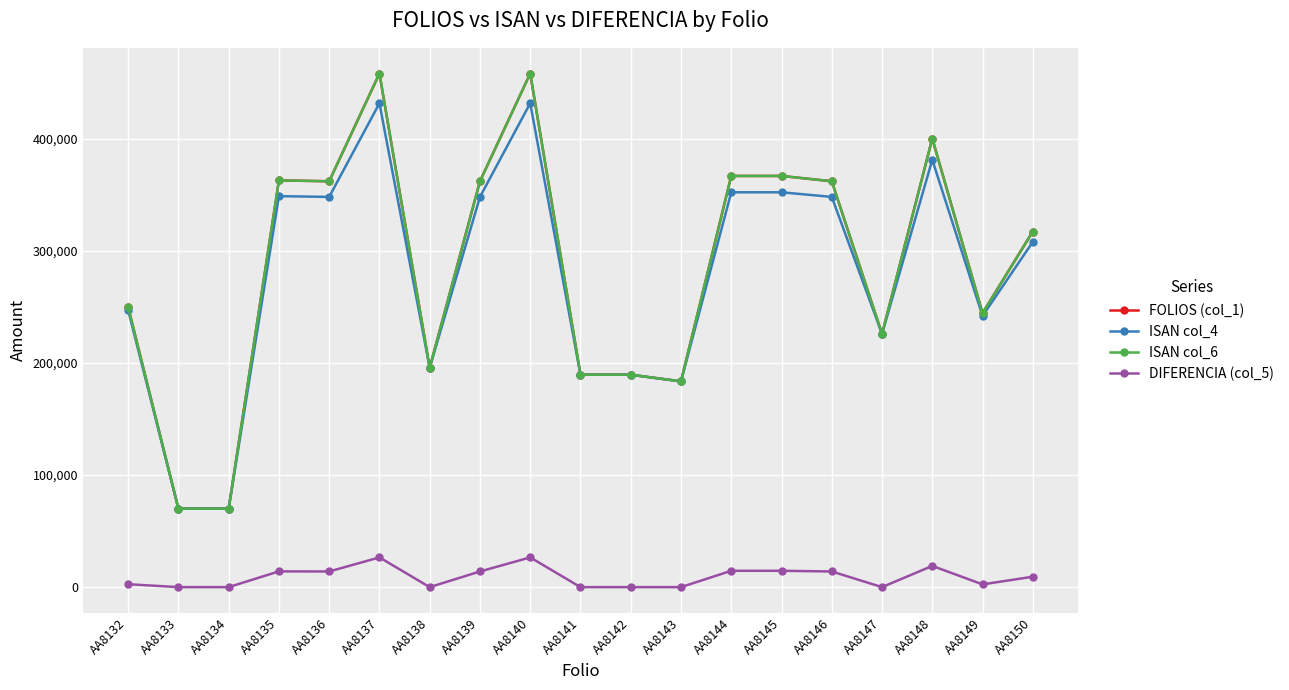

The value of ISAN col_6 at AA8139 is 362069.0. True or false?

True